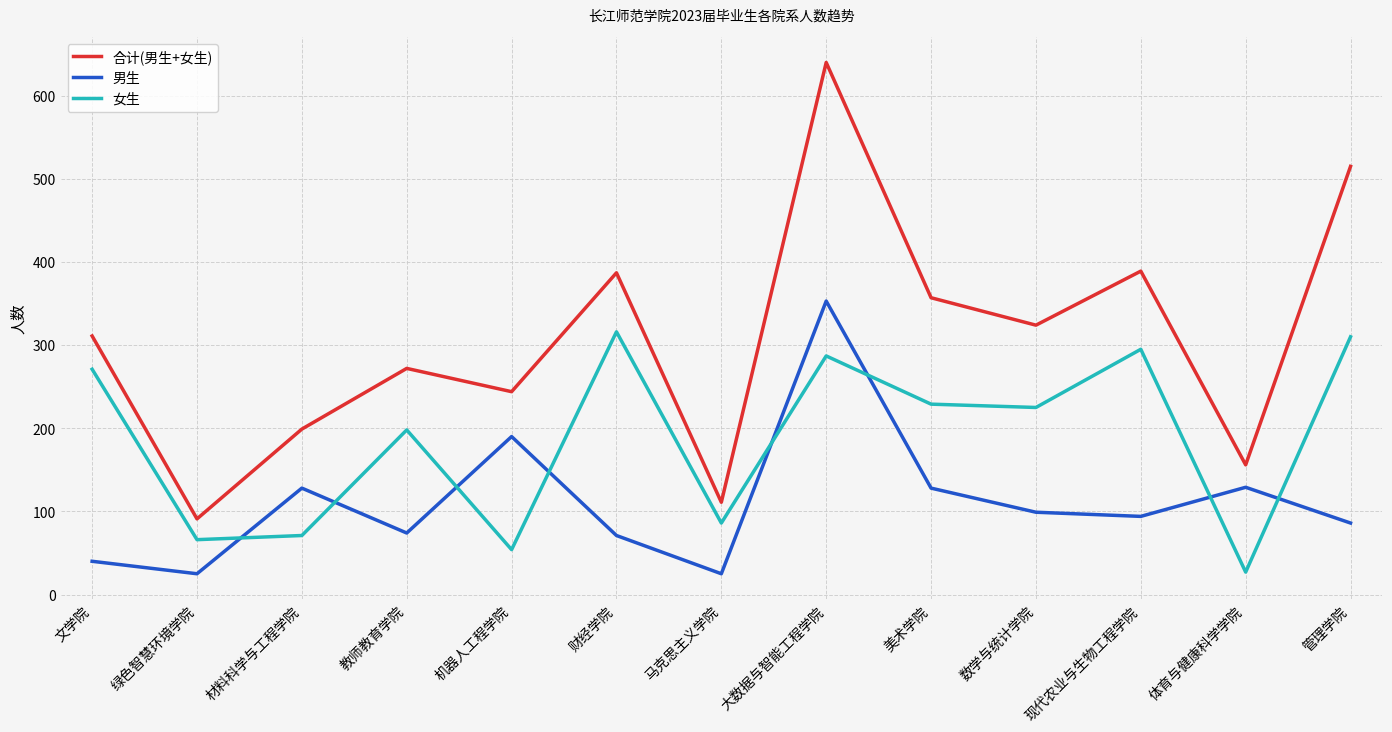

True or false: 男生 and 女生 cross at least once.

True